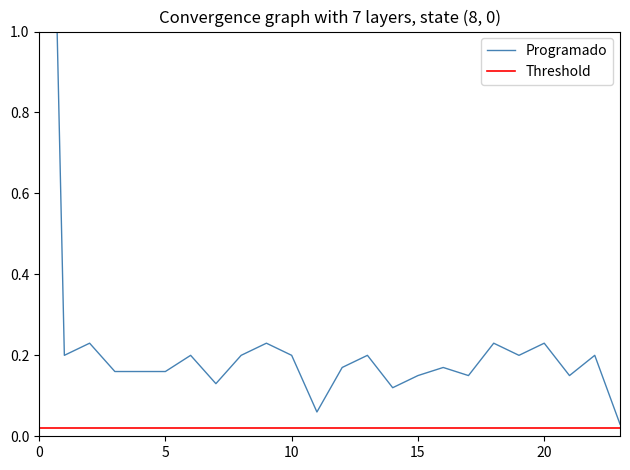

What is the difference between the maximum and minimum values in the Programado series?

3.0